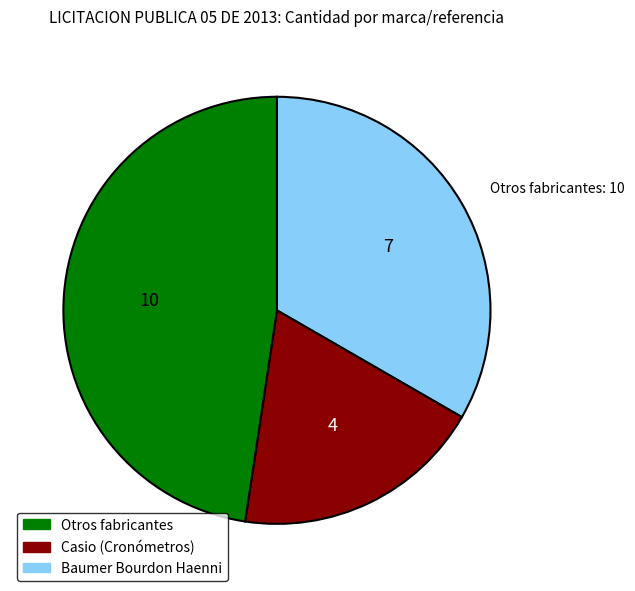

Is there any slice that represents more than half of the pie?

No